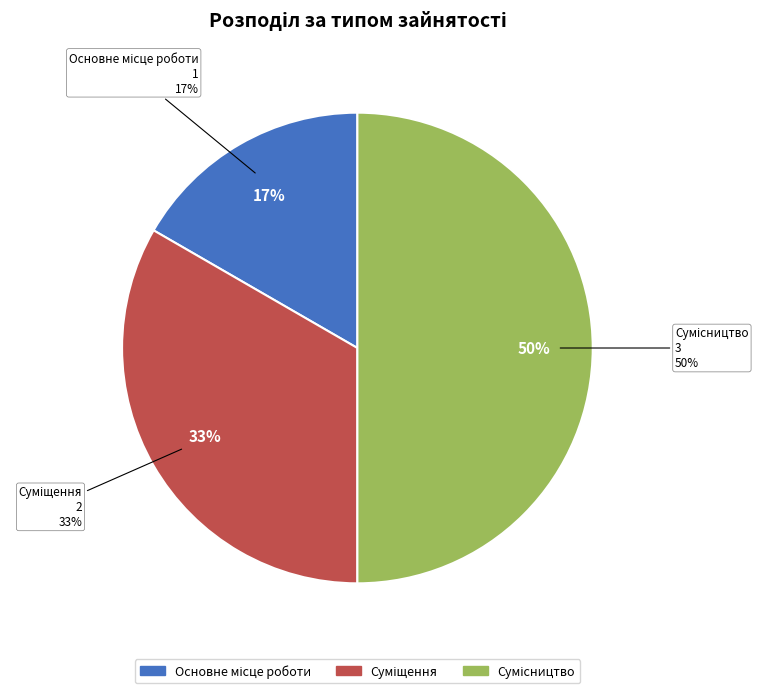

Count the number of slices in the pie.

3